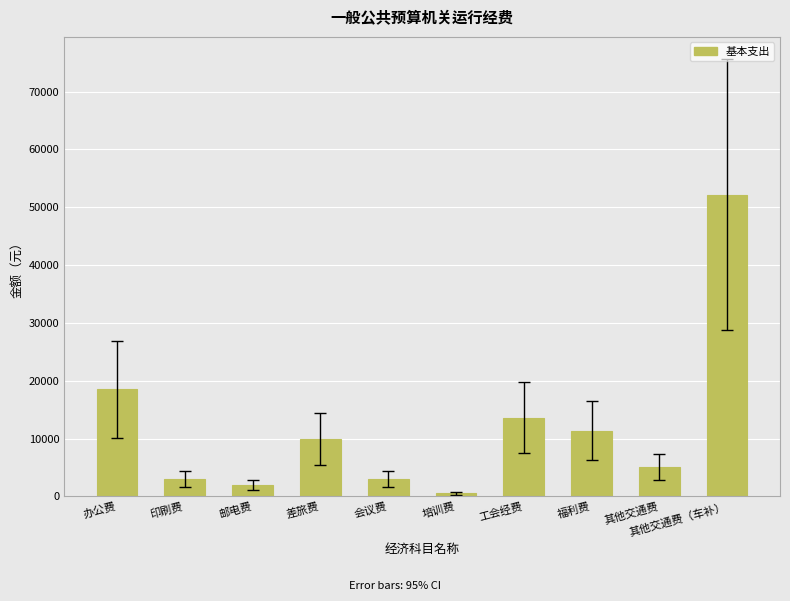

The value at 其他交通费（车补） is 19310. True or false?

False